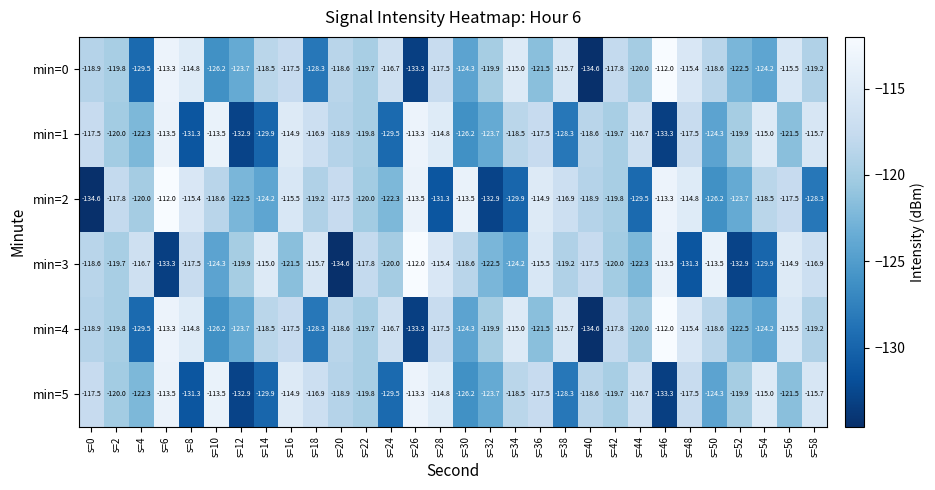

What is the total value across all series at s=12?

-755.6